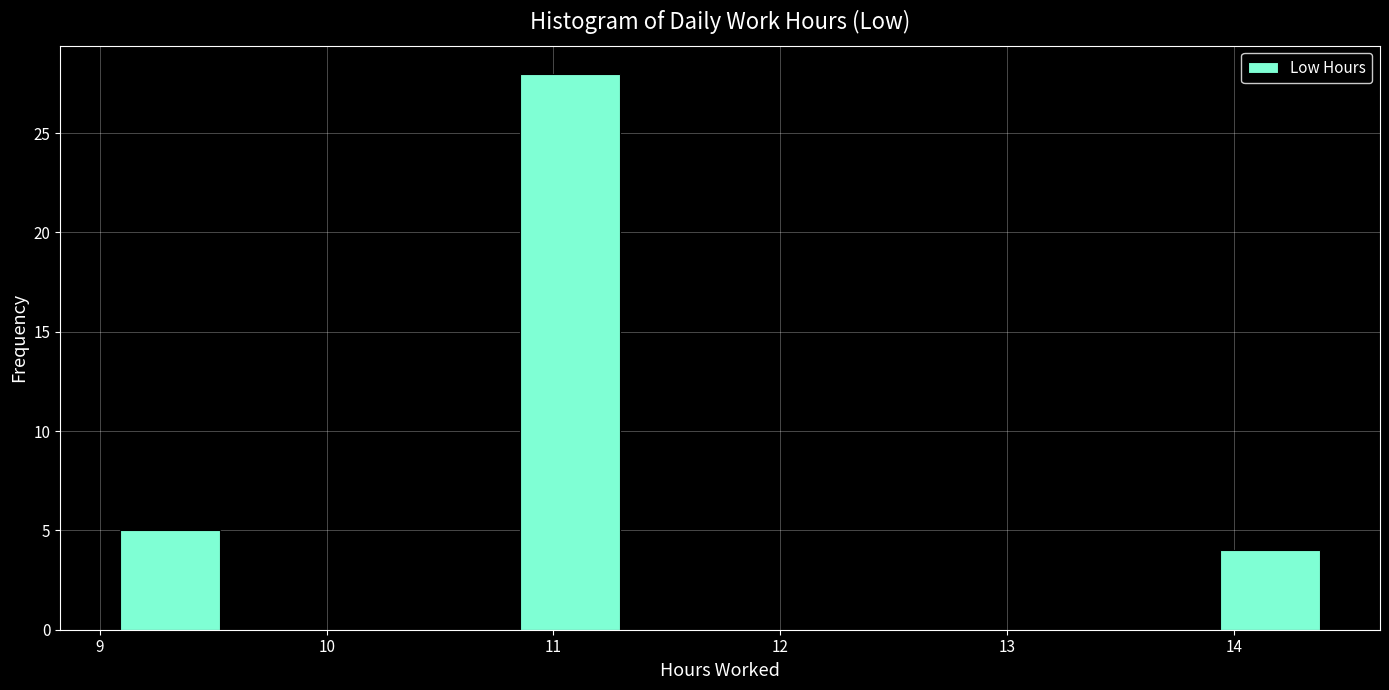

Reading left to right, list every bar in this chart as the range it spans on the x-axis followed by its height. Neither the bar edges nor the heights are printed on the chart, so give them approximately, as read against the axes.

9.1 to 9.5: 5
9.5 to 10.0: 0
10.0 to 10.4: 0
10.4 to 10.9: 0
10.9 to 11.3: 28
11.3 to 11.7: 0
11.7 to 12.2: 0
12.2 to 12.6: 0
12.6 to 13.1: 0
13.1 to 13.5: 0
13.5 to 13.9: 0
13.9 to 14.4: 4